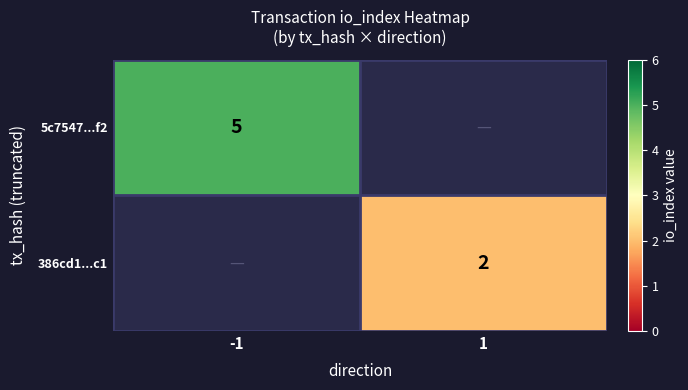

Is it true that 386cd1...c1 equals 3 at 1?

False